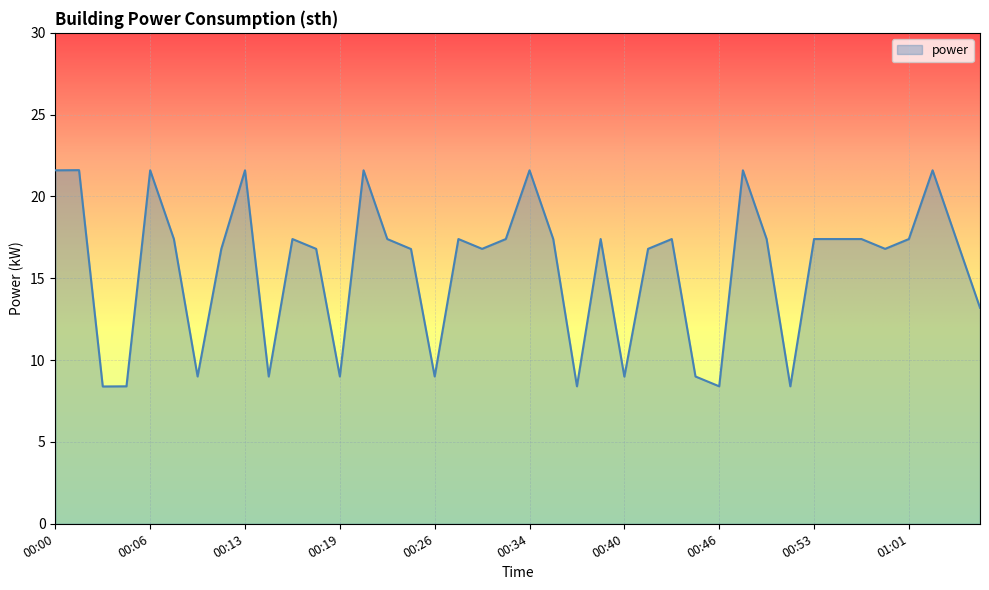

What is the greatest value displayed?

21.6